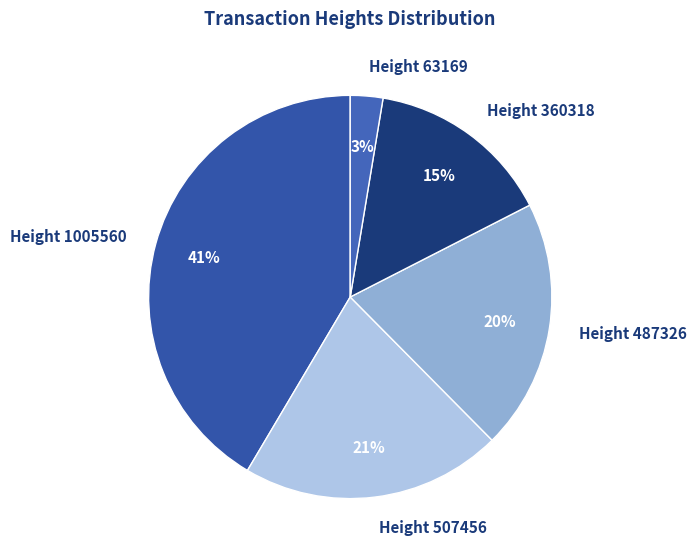

Does any single category account for the majority?

No